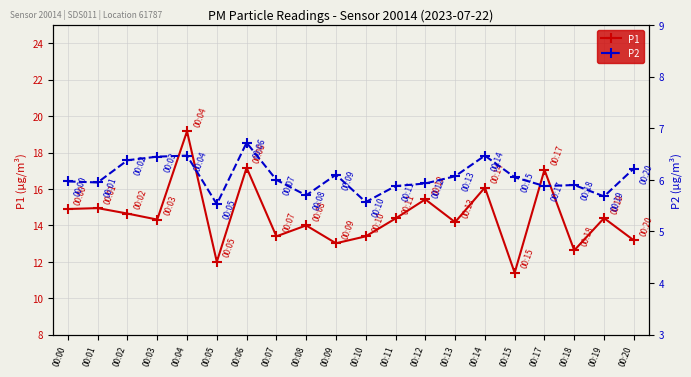

True or false: P2 has more than 1 points higher than both neighbors.

True